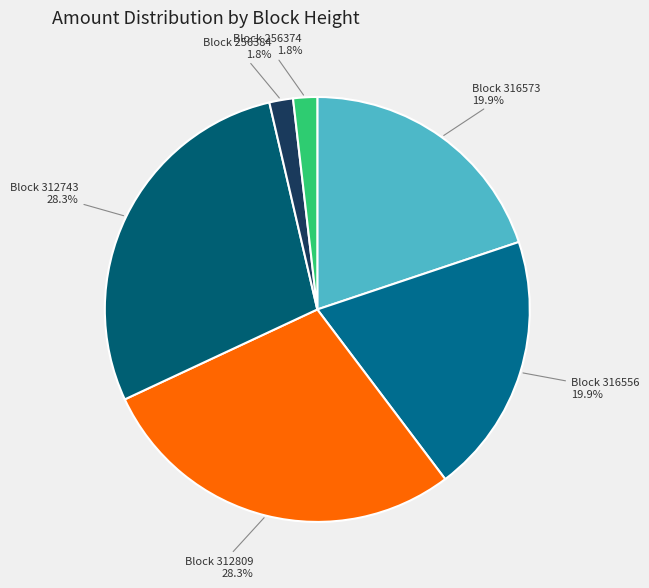

Count the number of slices in the pie.

6